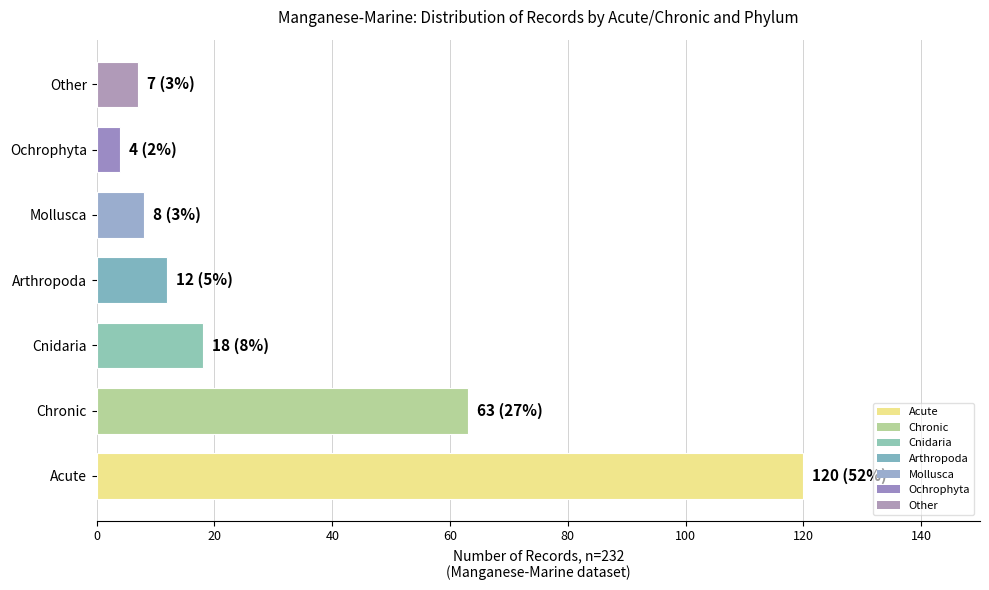

The value at Cnidaria is 26. True or false?

False